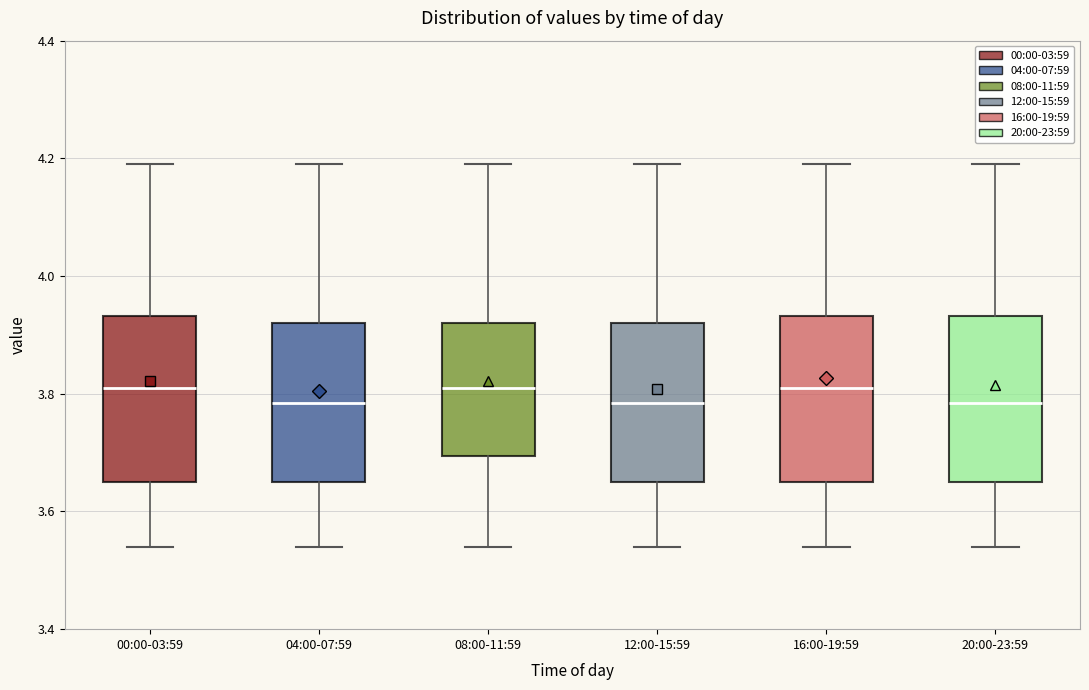

Where does the upper whisker of the box for 16:00-19:59 end on the y-axis? The values are not printed on the chart, so give them approximately, as read against the axis.

4.20